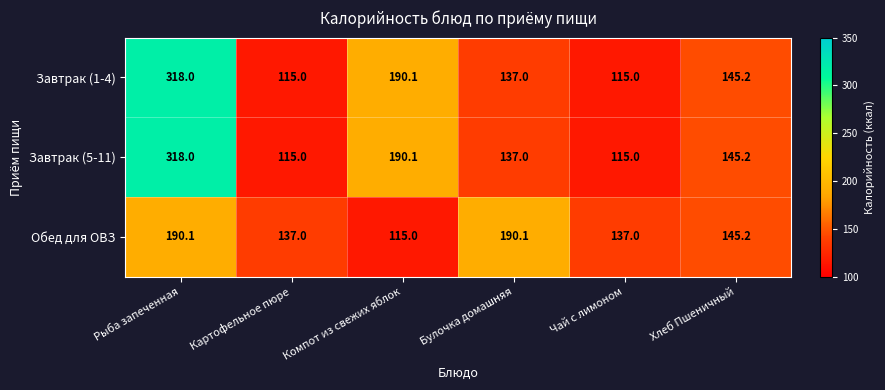

The Завтрак (5-11) series shows 115.0 at Чай с лимоном. True or false?

True